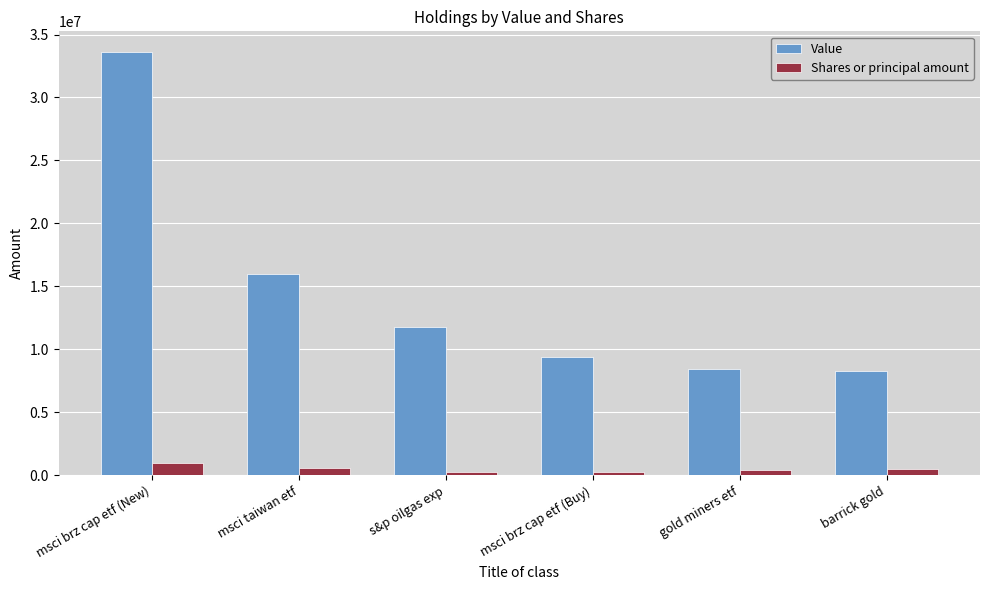

Which series has the widest spread of values?

Value